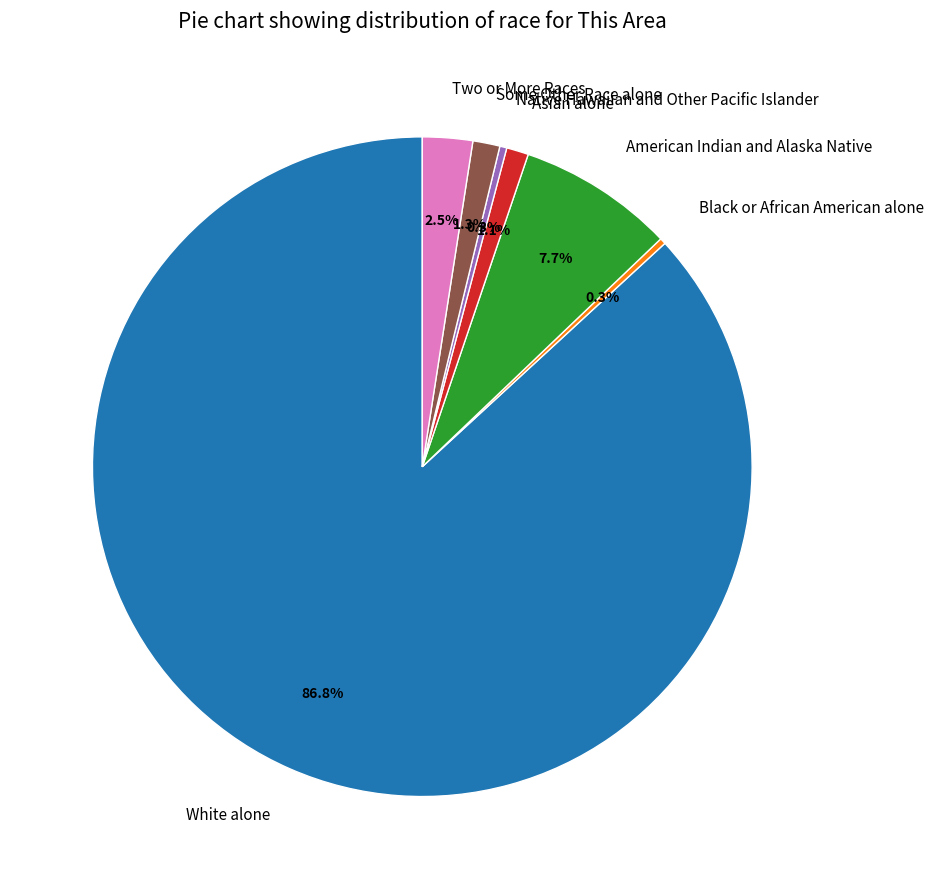

To the nearest percent, what portion does White alone represent?

87%